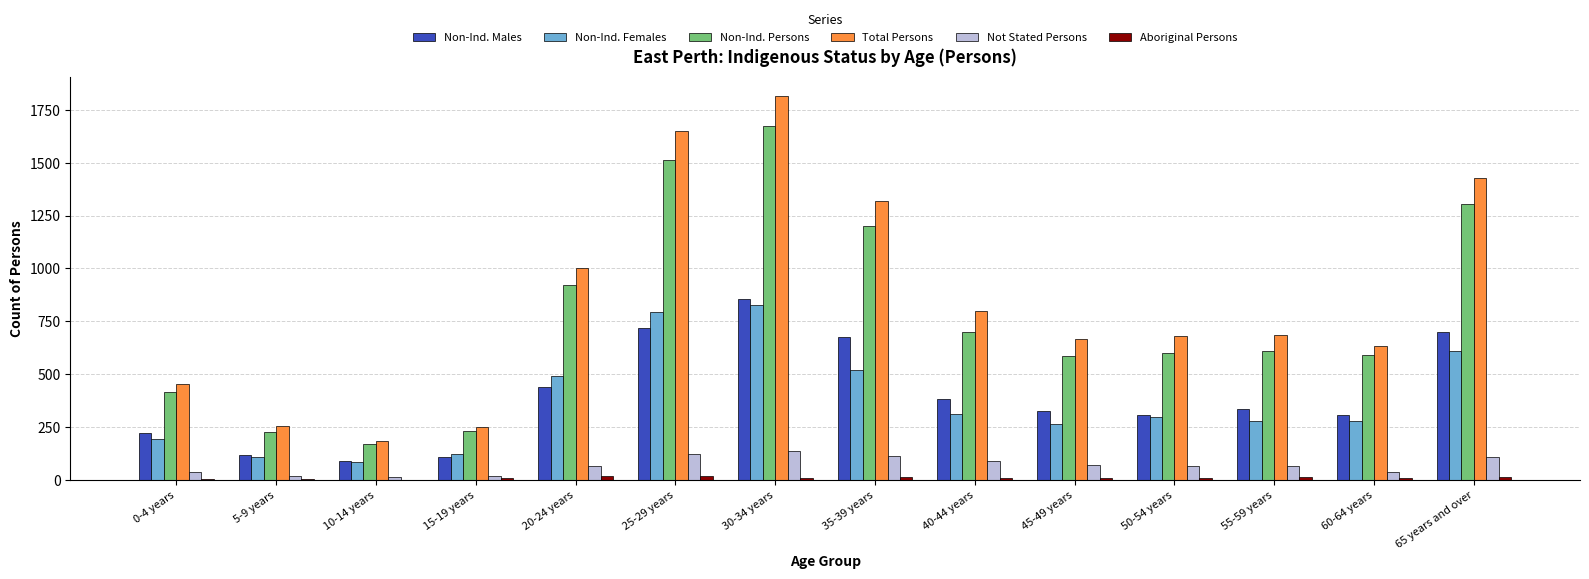

Which series changed the most between 0-4 years and 10-14 years?

Total Persons